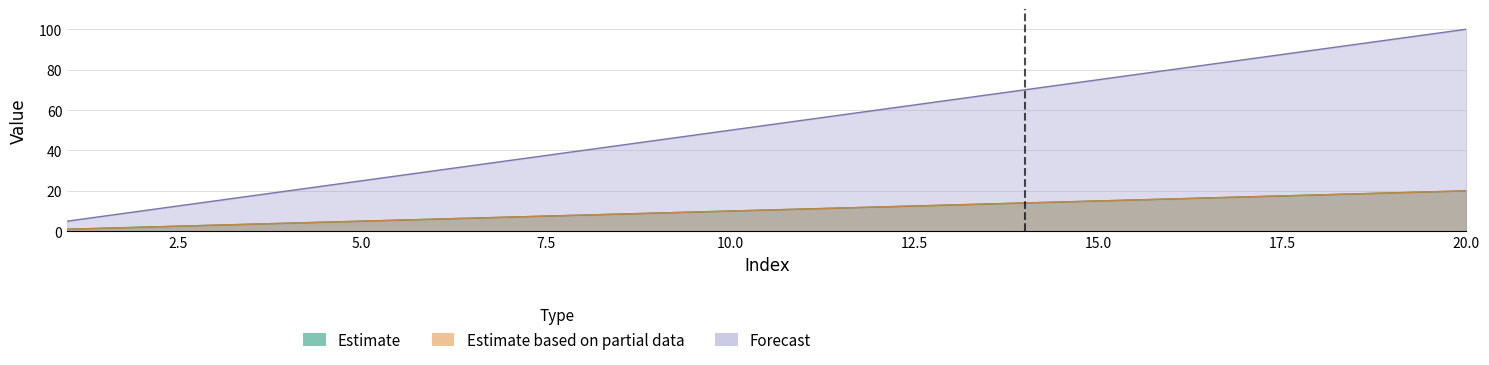

Which label corresponds to the largest value in the chart?

20